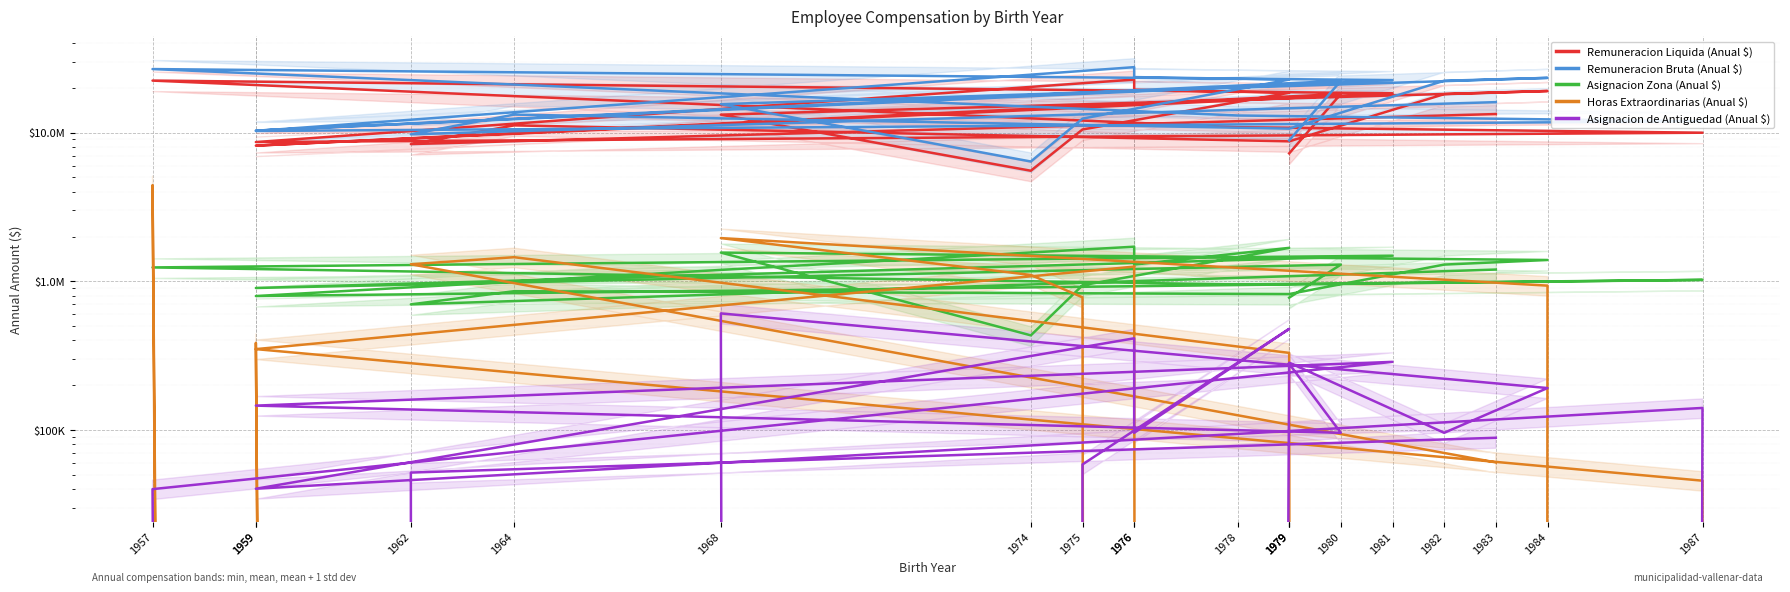

What is the difference between the Asignacion de Antiguedad (Anual $) values at 1979 and 1979?

200032